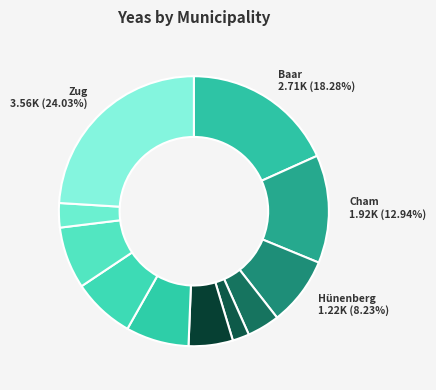

What is the largest slice in the pie chart?

Zug